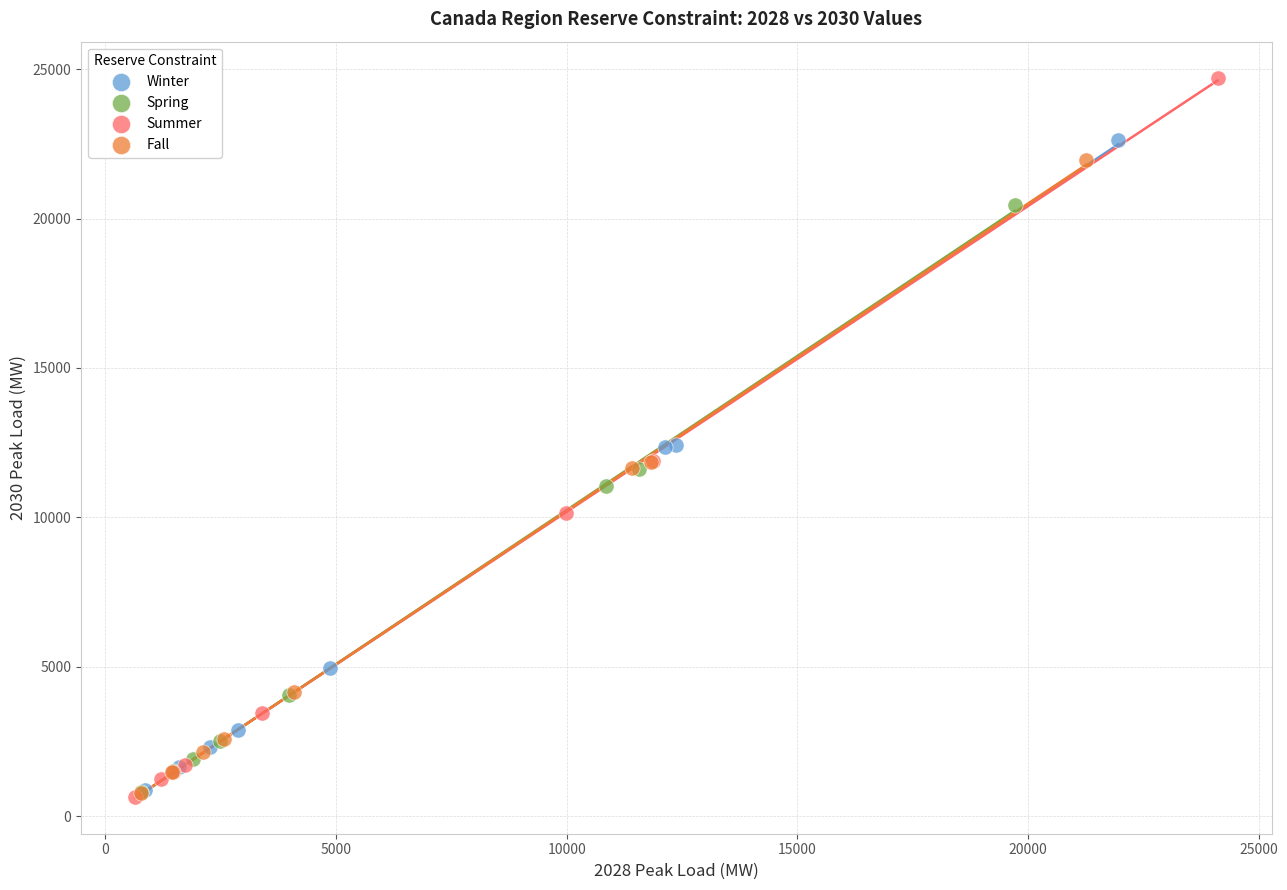

Which series contains the highest Y value?

Summer